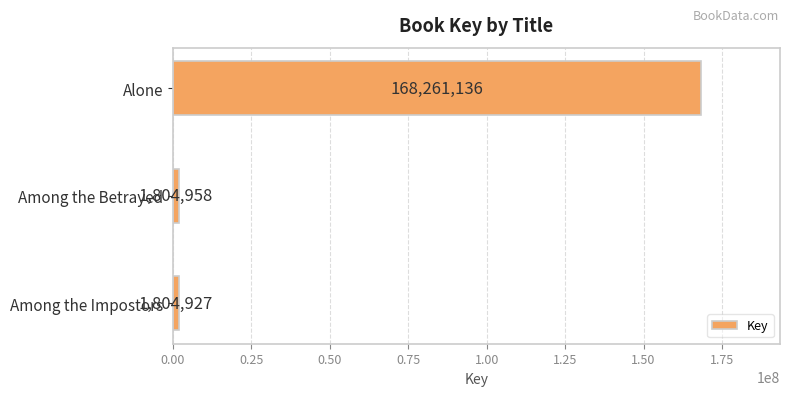

What is the value of the 3rd bar from the top?

1804927